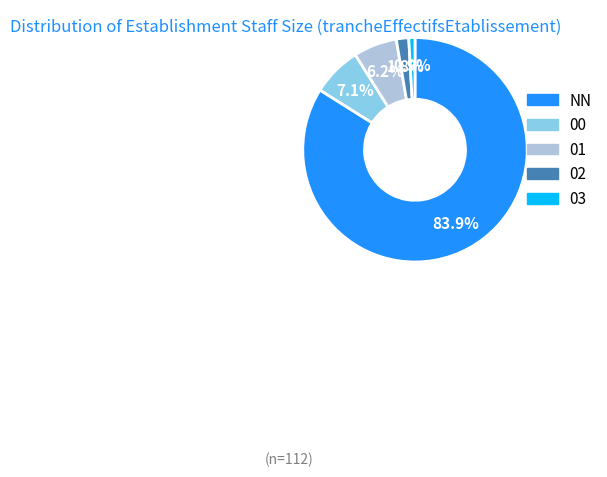

Is it true that 03 is 1% of the pie?

True